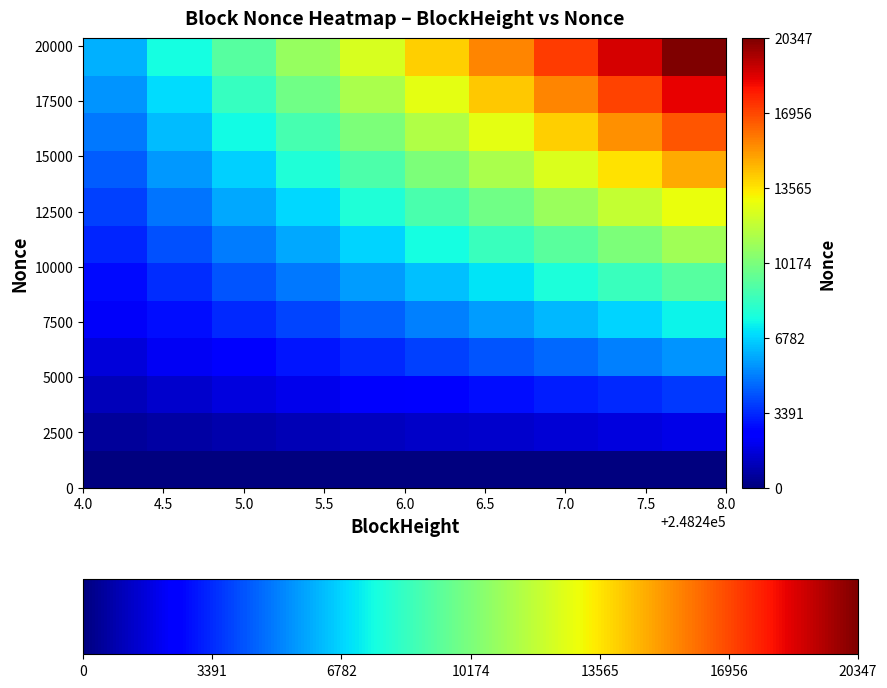

Count the number of categories in the chart.

10